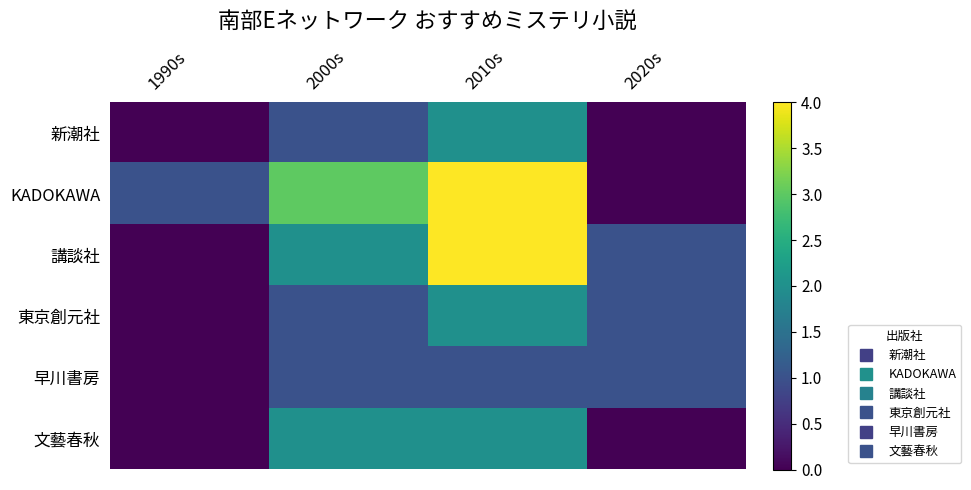

What is the total value across all series at 1990s?

1